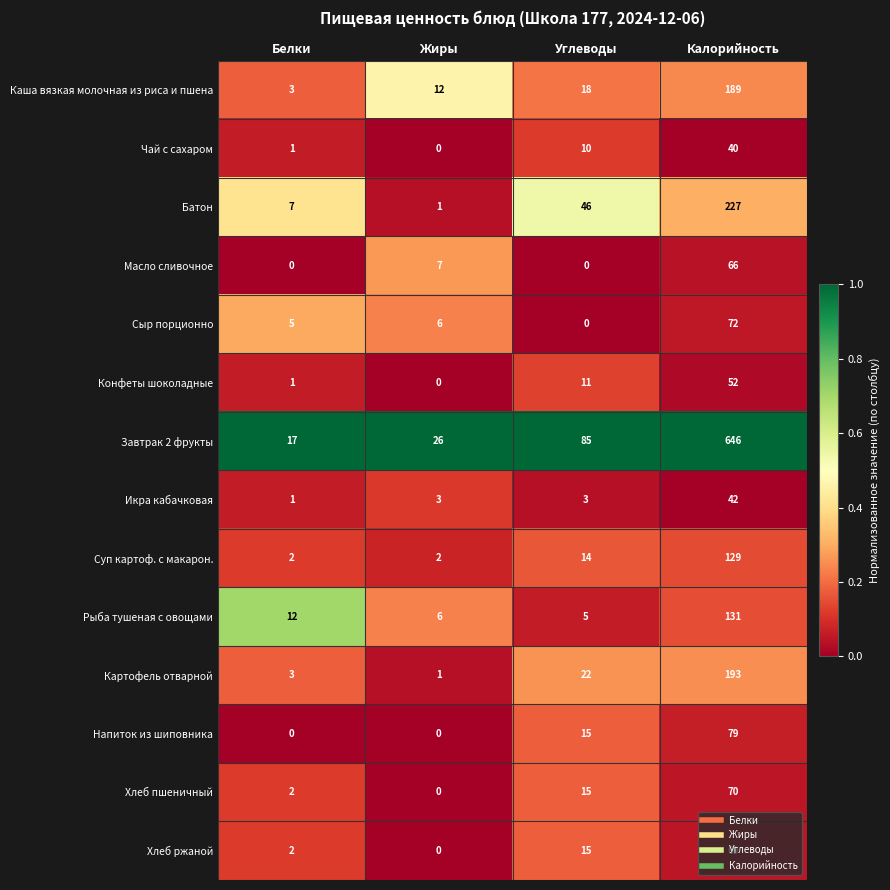

What is the spread (max minus min) of values at Калорийность?

606